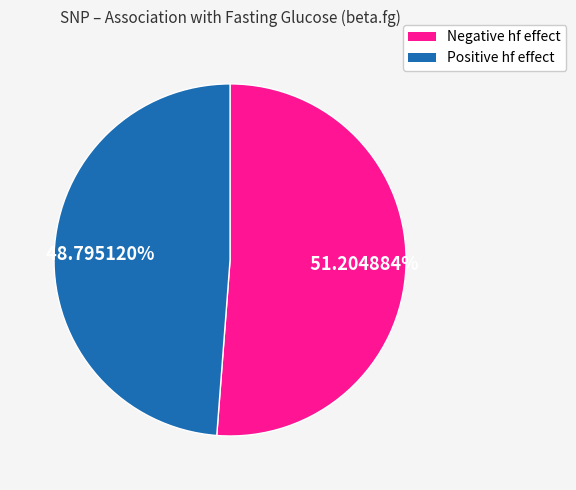

Does any single category account for the majority?

Yes